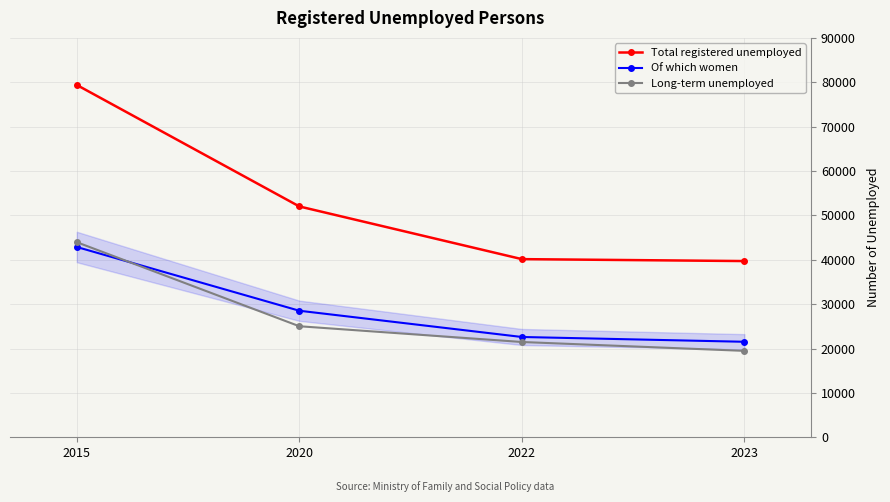

What is the average value of the Total registered unemployed series?

52816